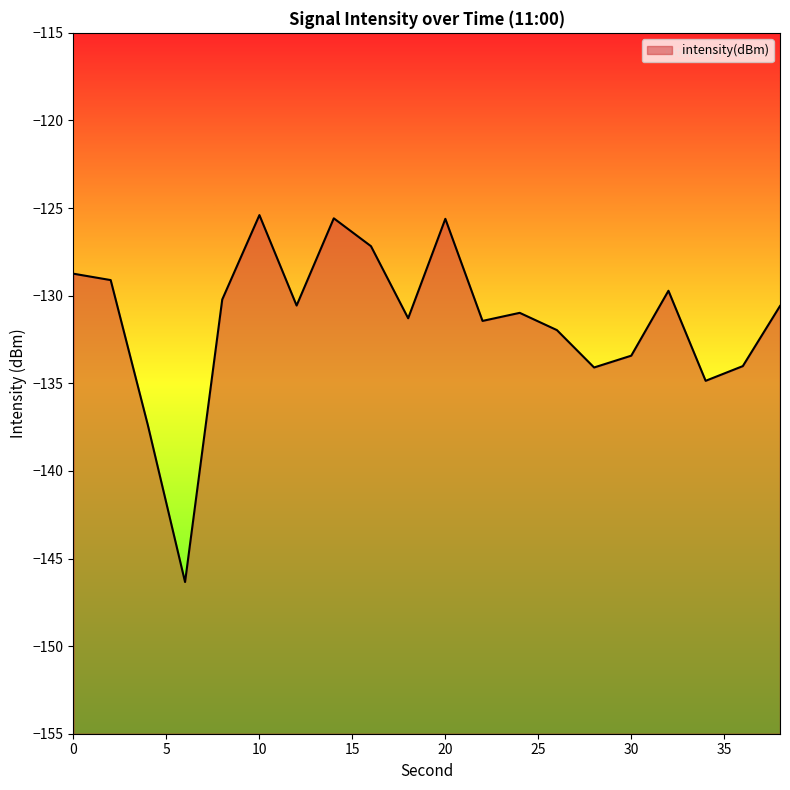

Count the number of categories in the chart.

20